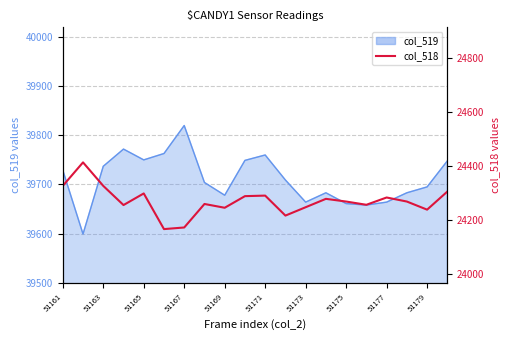

What is the minimum value shown in the chart?

24168